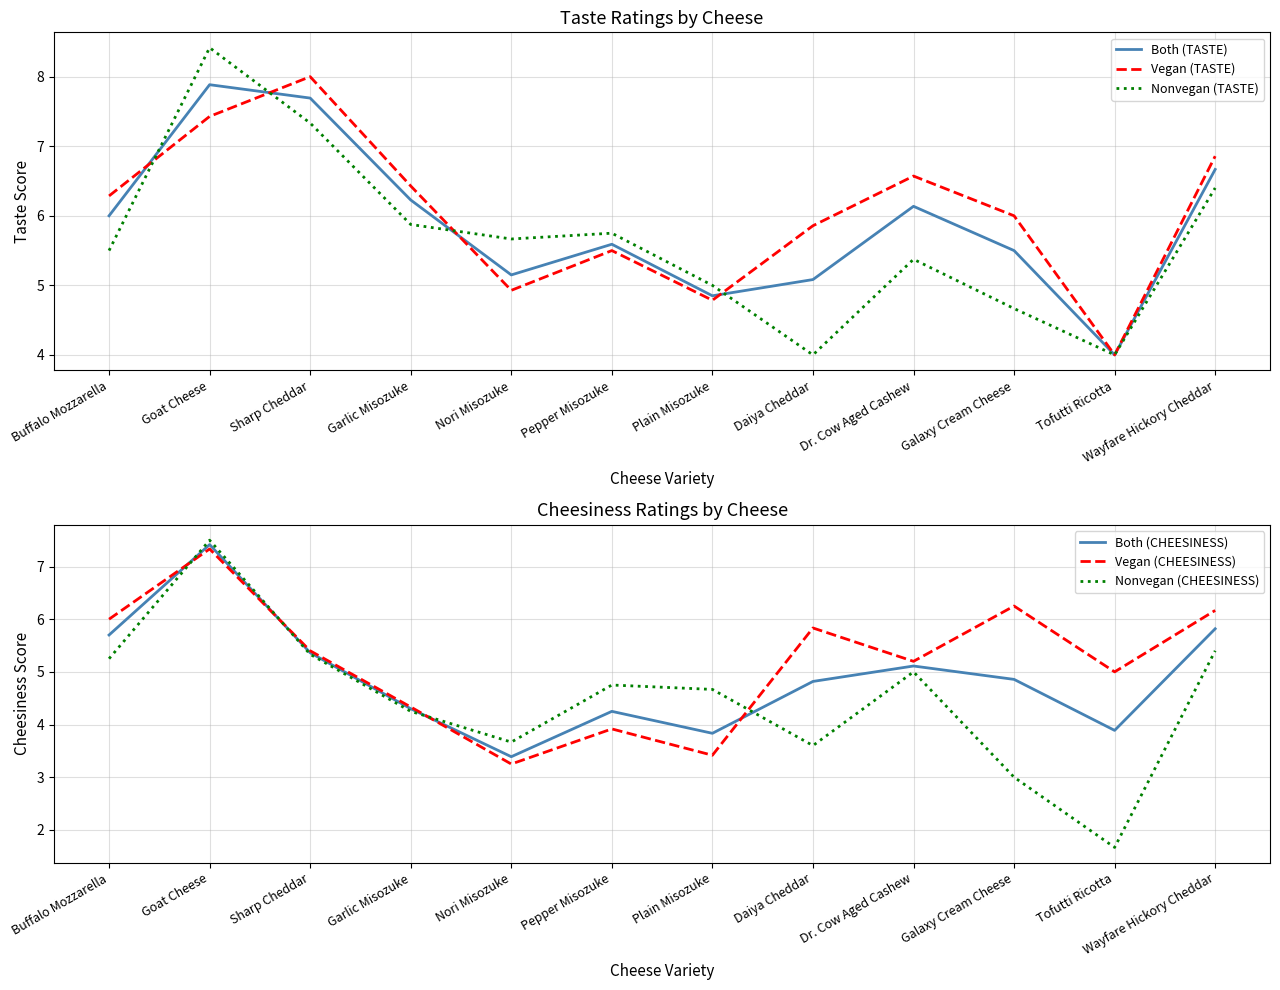

Count the number of data series in this chart.

6